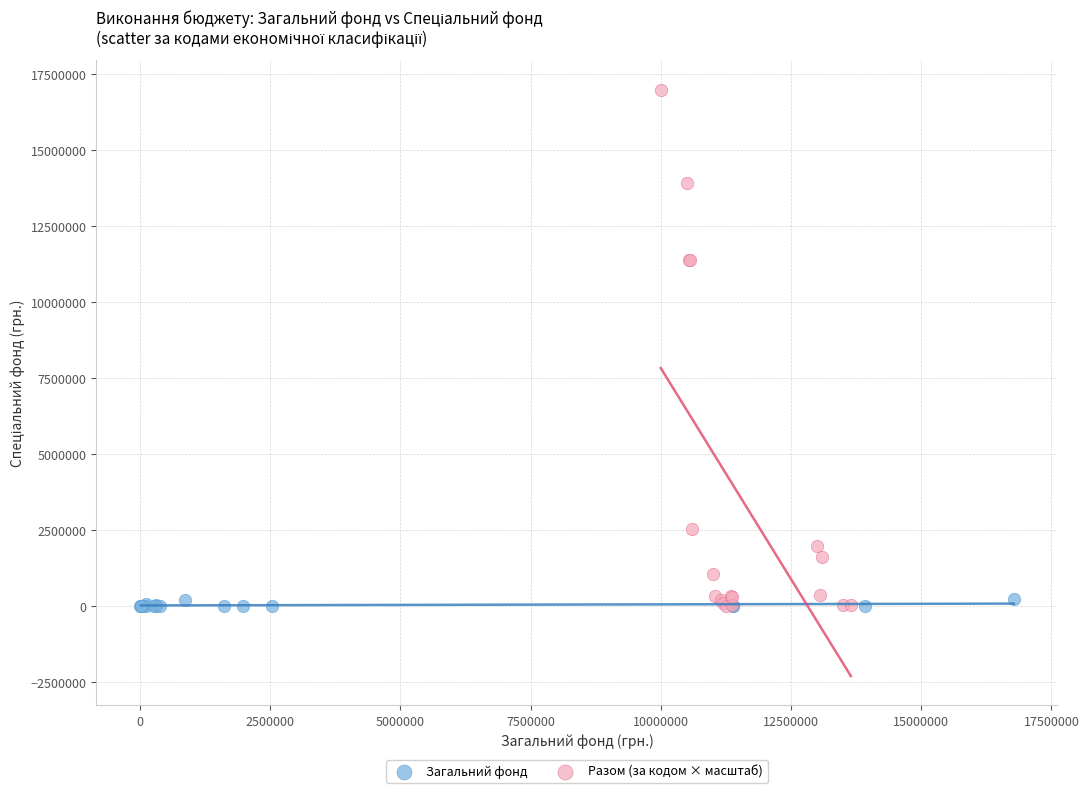

Which series contains the highest Y value?

Разом (за кодом × масштаб)